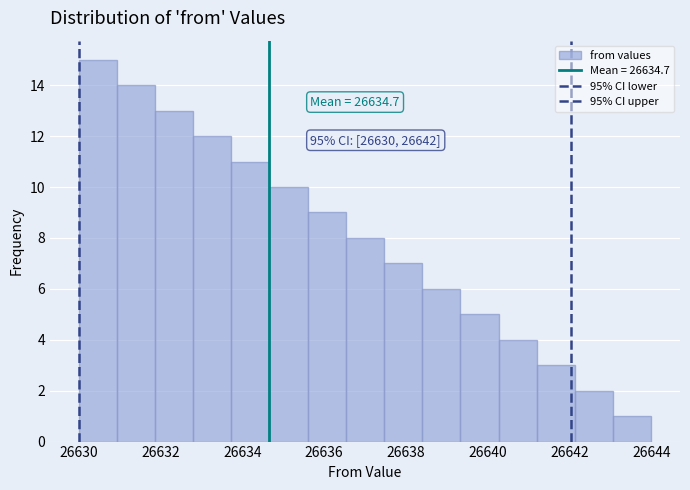

Which range on the x-axis has the tallest bar?

26630.0 to 26631.0